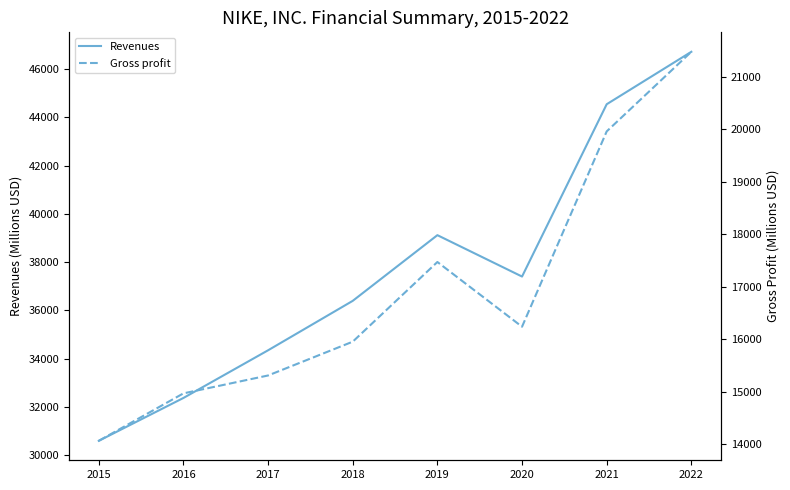

How many data points in Revenues are above 37403?

3